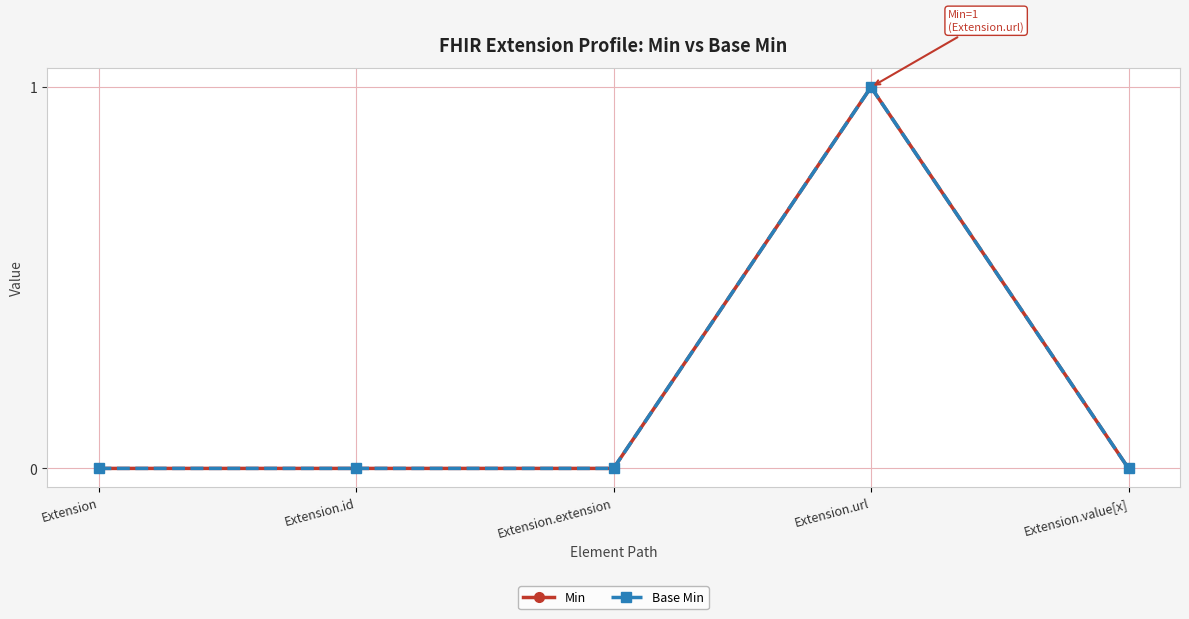

Does the chart have visible grid lines?

Yes